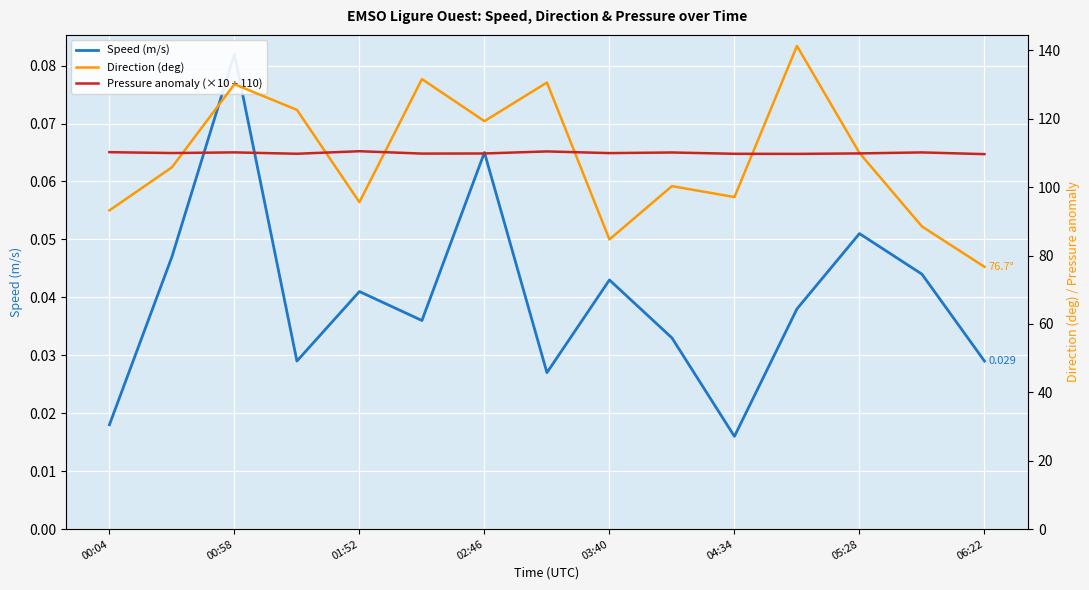

At which label does Direction (deg) first exceed 105?

00:58